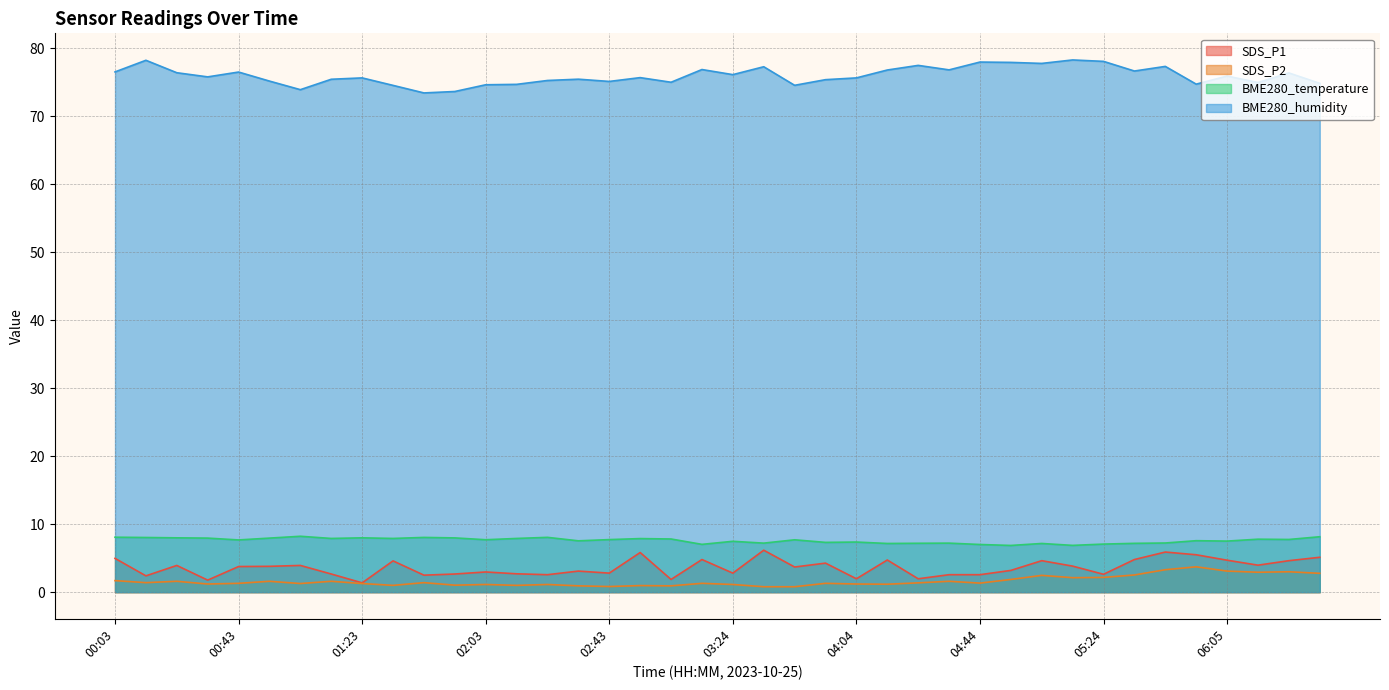

How many lines are shown in the chart?

4